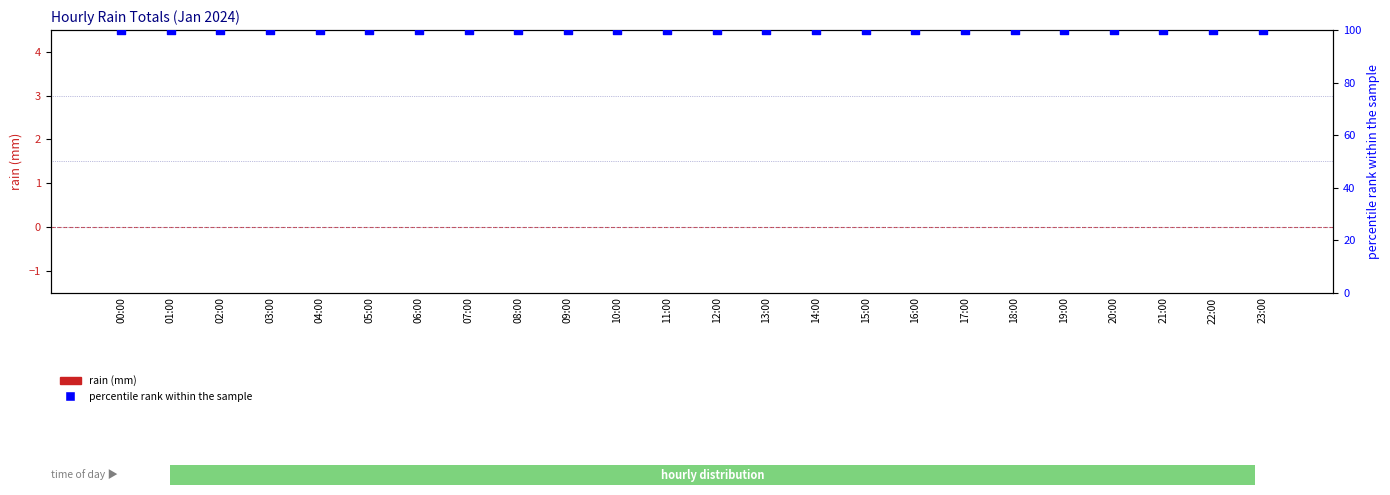

Is the value of percentile rank within the sample at 20:00 greater than the value of rain (mm) at 13:00?

Yes